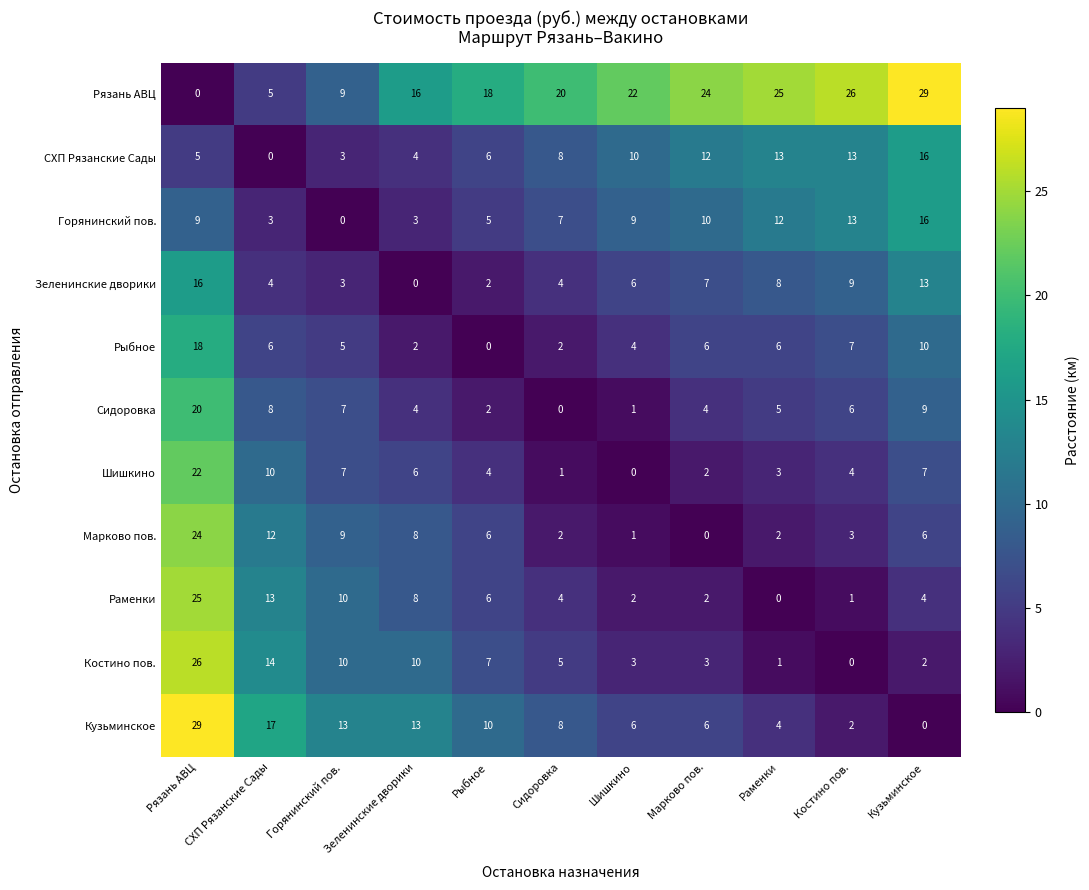

Which series changed the most between Горянинский пов. and Костино пов.?

Рязань АВЦ